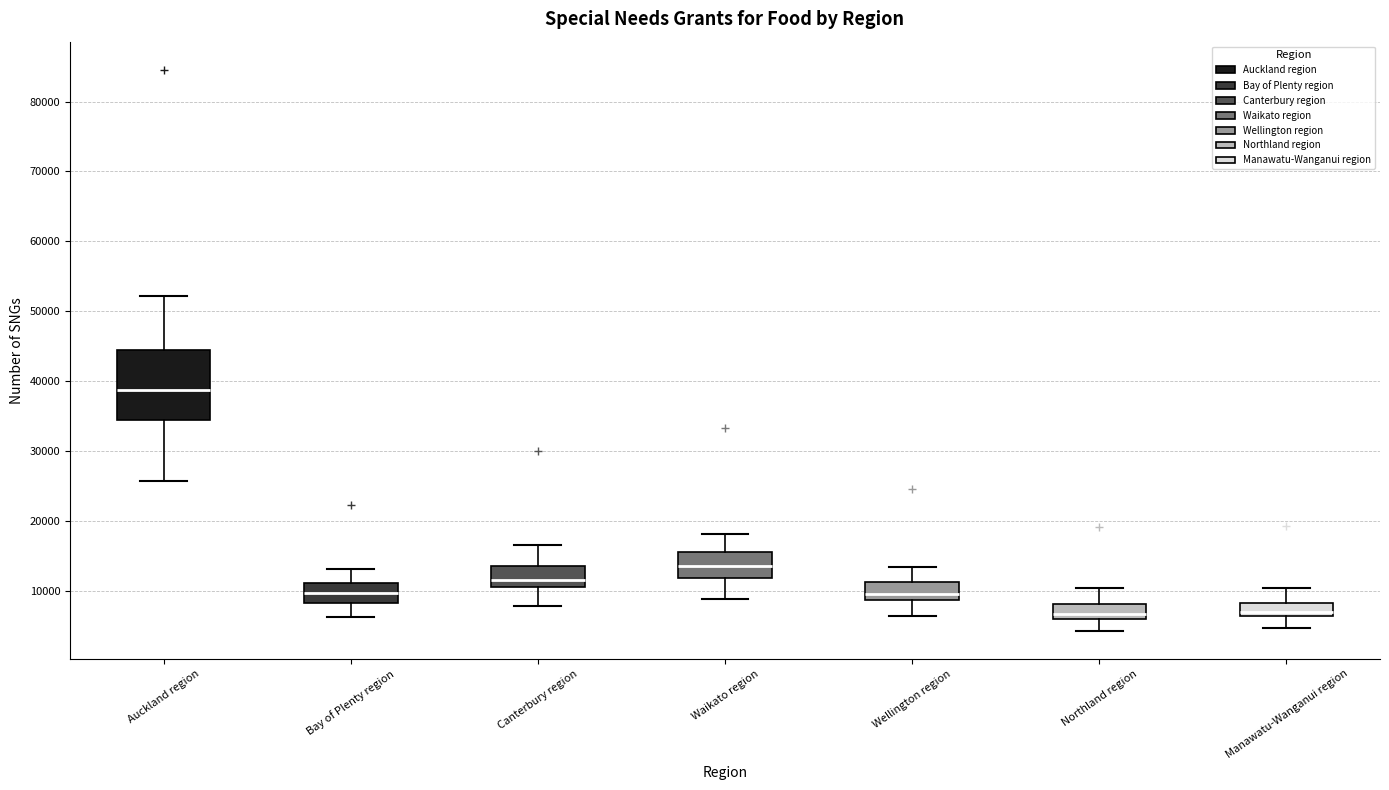

Comparing the boxes themselves (not the whiskers), which one is the tallest?

Auckland region